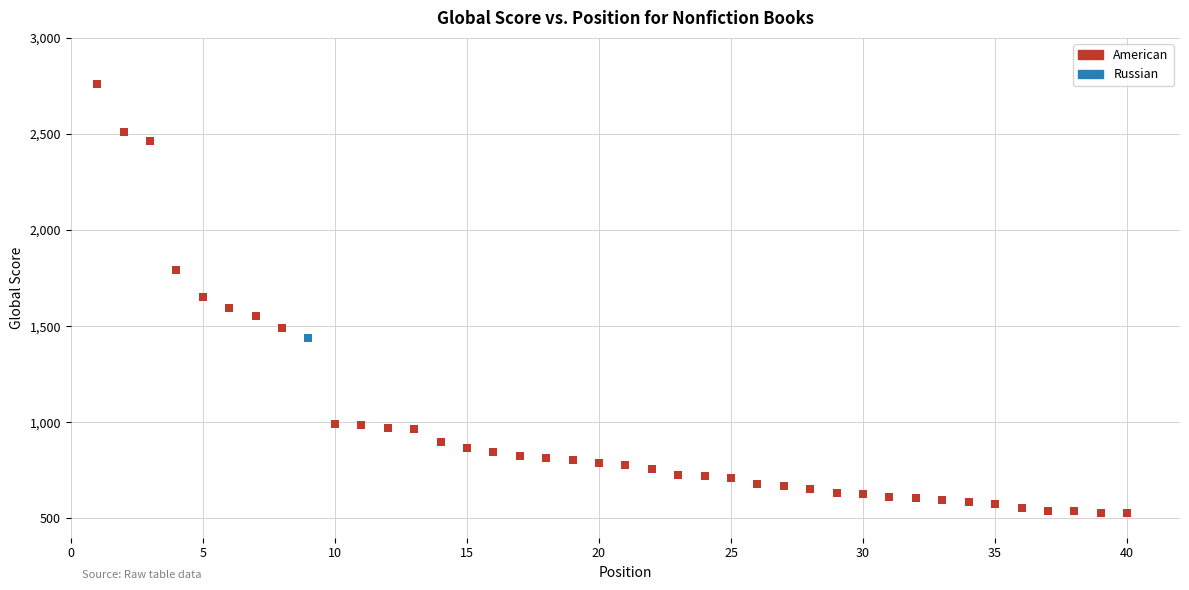

What are all the series names shown in the legend?

American, Russian